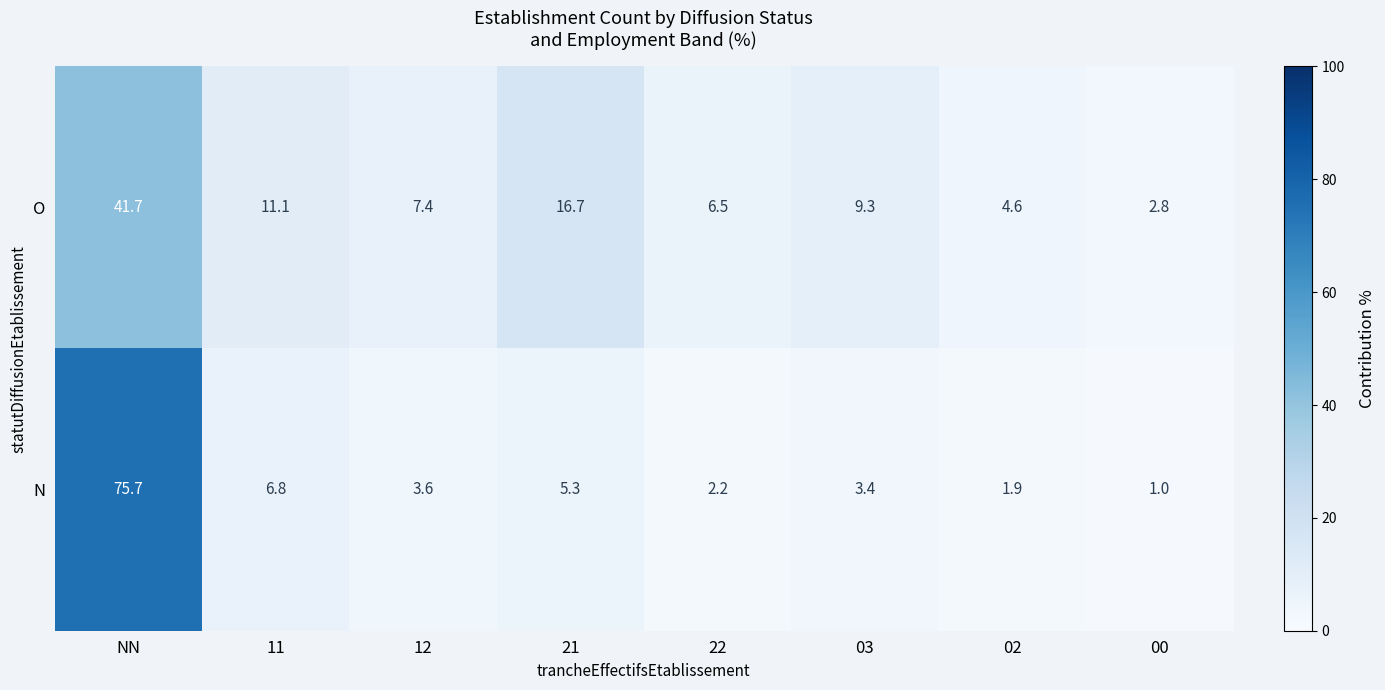

Reading left to right, list all the values displayed in this chart.

O: NN=41.7	11=11.1	12=7.4	21=16.7	22=6.5	03=9.3	02=4.6	00=2.8
N: NN=75.7	11=6.8	12=3.6	21=5.3	22=2.2	03=3.4	02=1.9	00=1.0